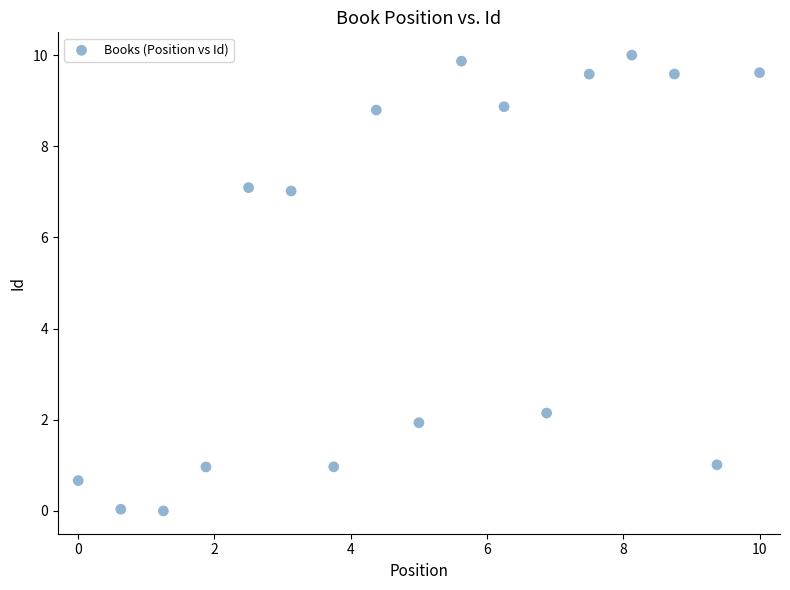

What is the range of X values (max minus min)?

10.0